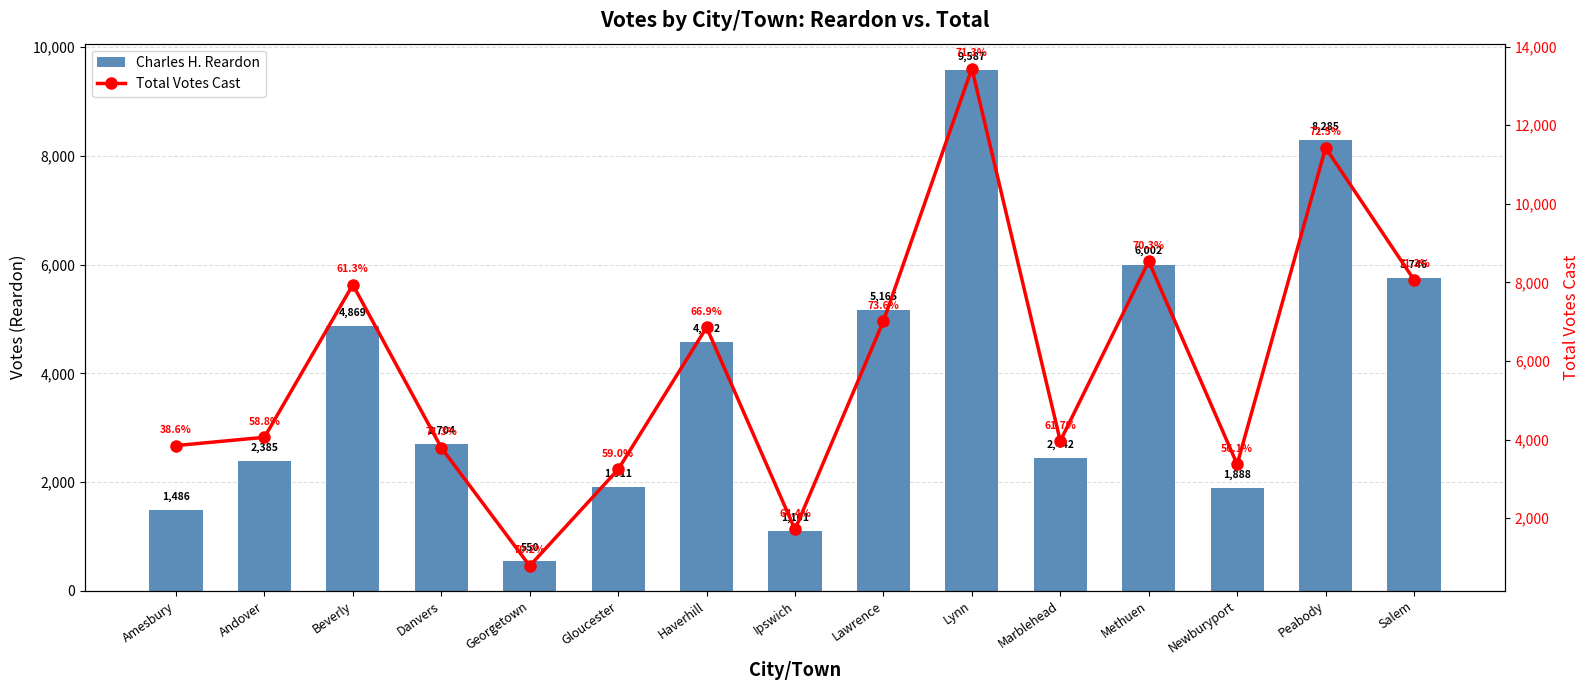

Which series changed the most between Beverly and Lawrence?

Total Votes Cast